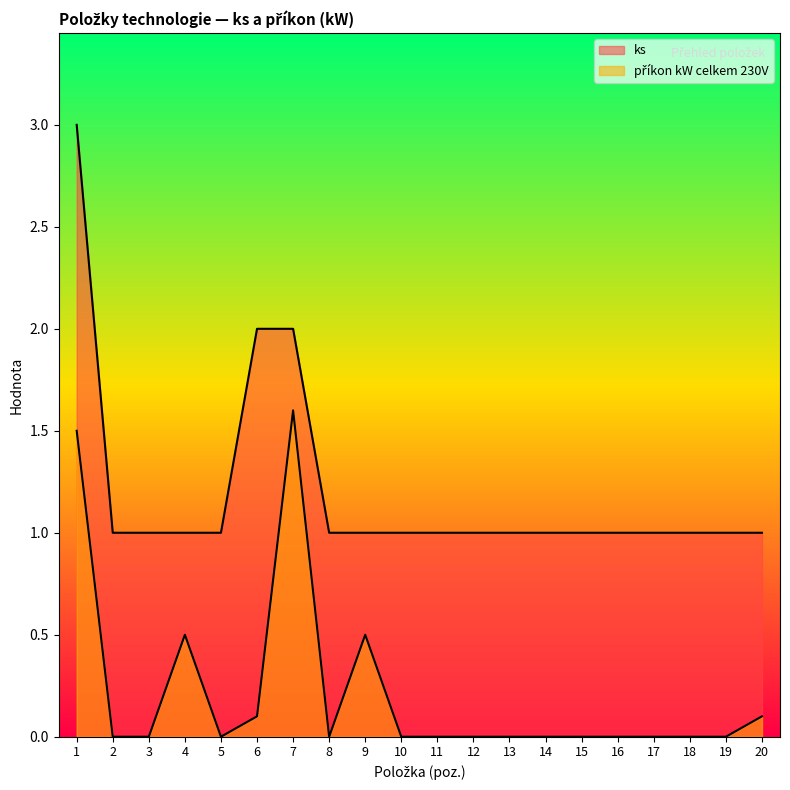

What is the value of the ks point at the 5th from the left?

1.0